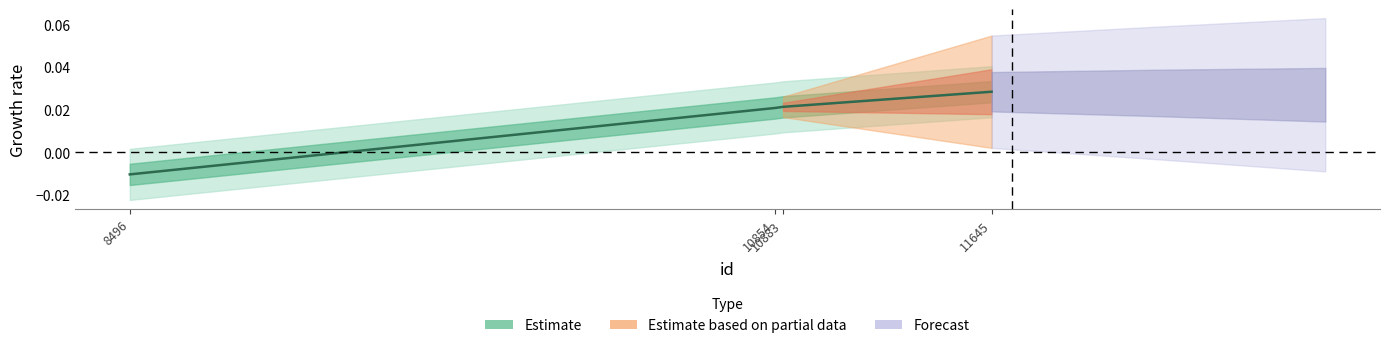

Which label corresponds to the smallest value in the chart?

8496